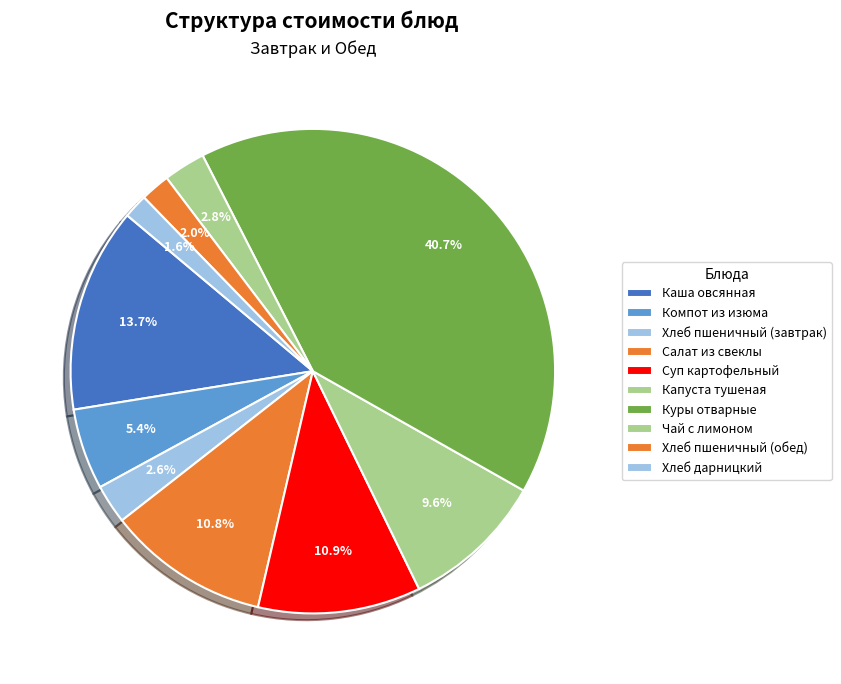

Count the number of slices in the pie.

10